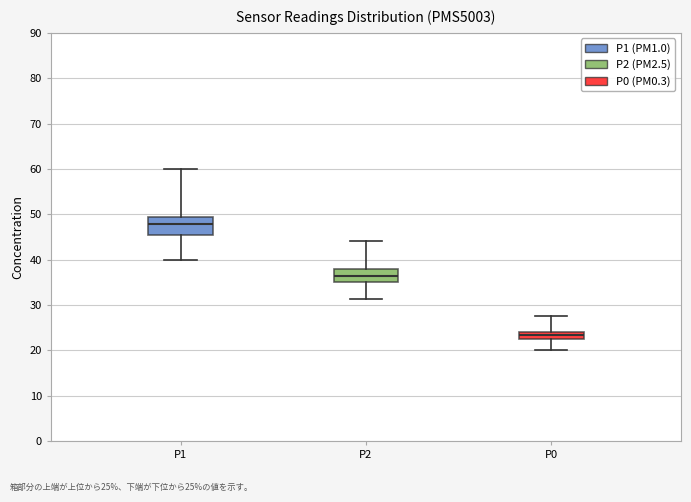

Where is the upper edge of the box for P1 on the y-axis? The values are not printed on the chart, so give them approximately, as read against the axis.

50